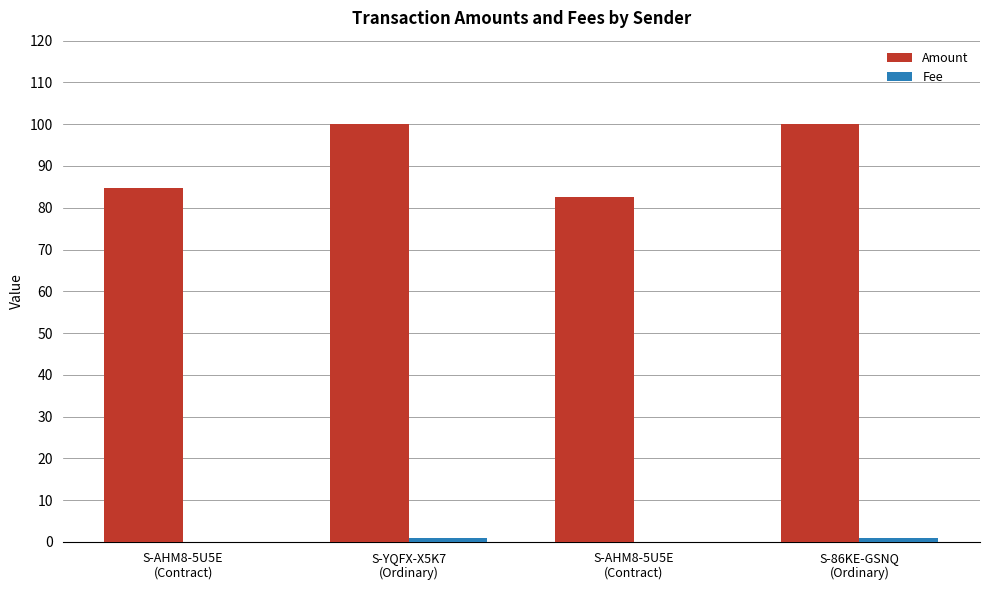

What is the label of the 1st bar from the left?

S-AHM8-5U5E
(Contract)